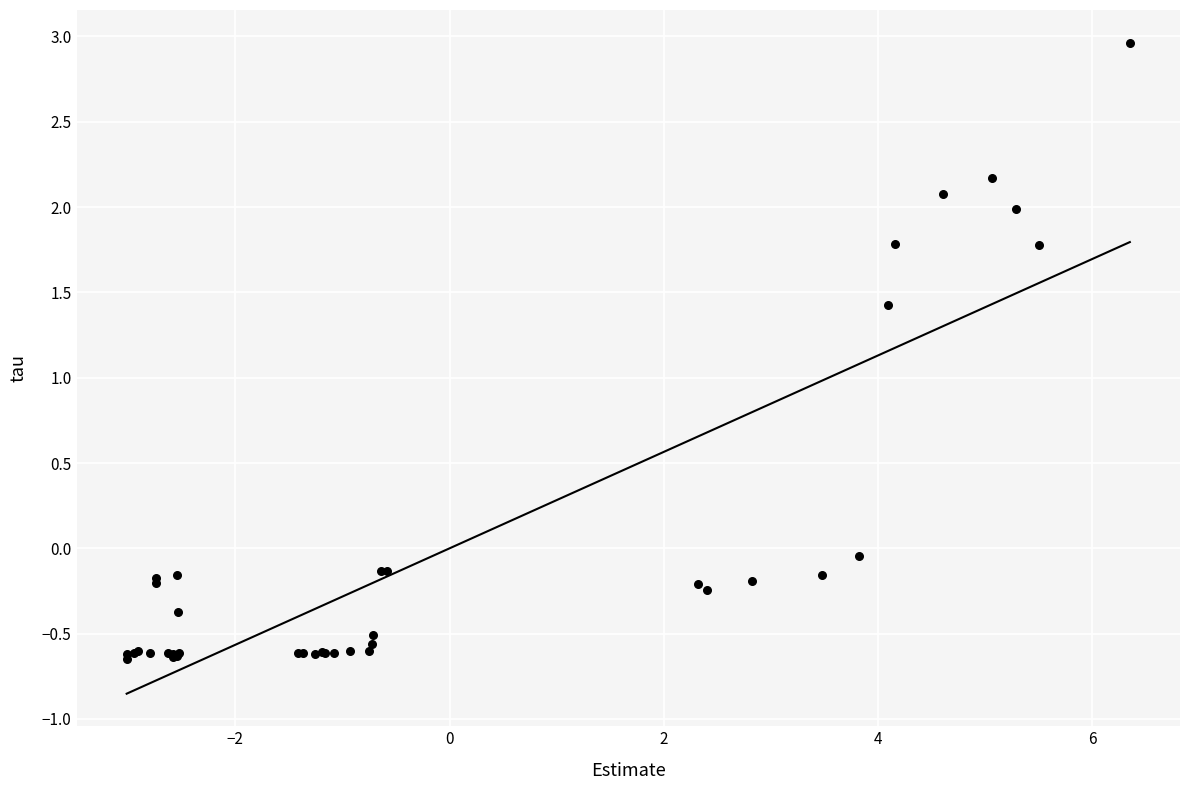

What Y value in the scatter plot is closest to 1?

1.4